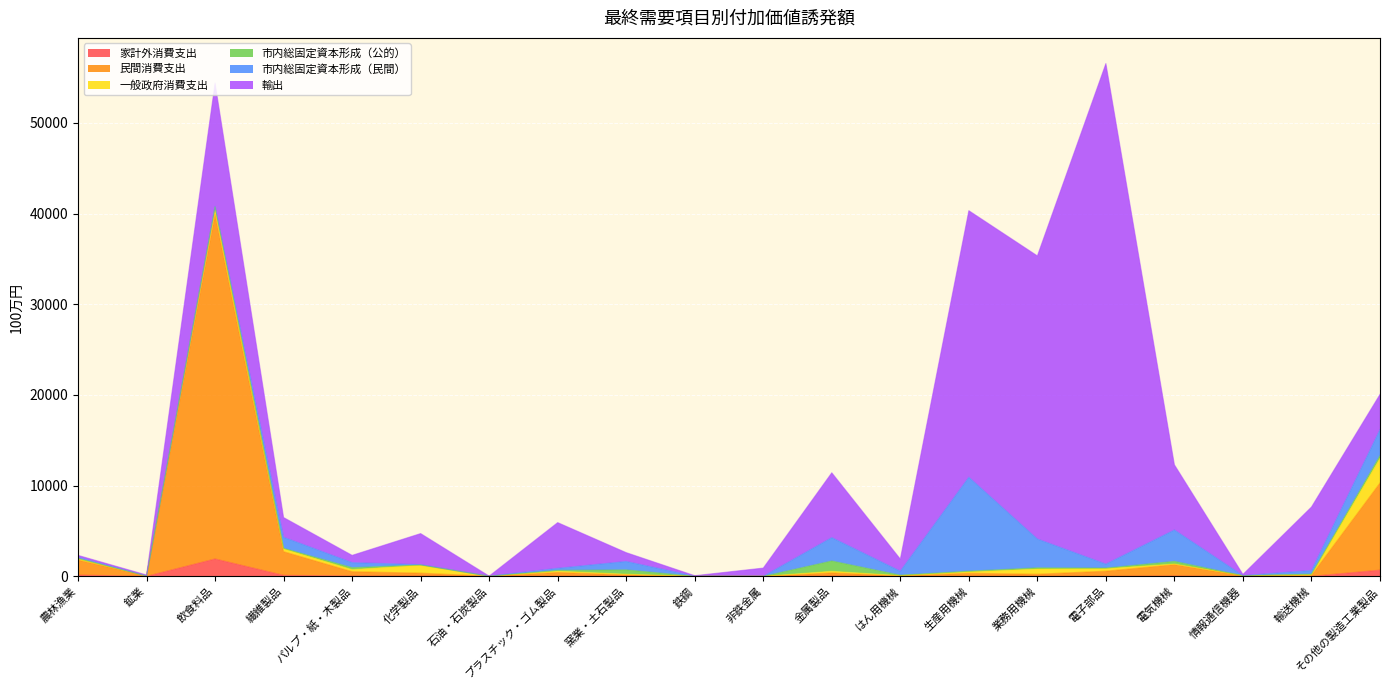

True or false: 一般政府消費支出 and 輸出 cross at least once.

False